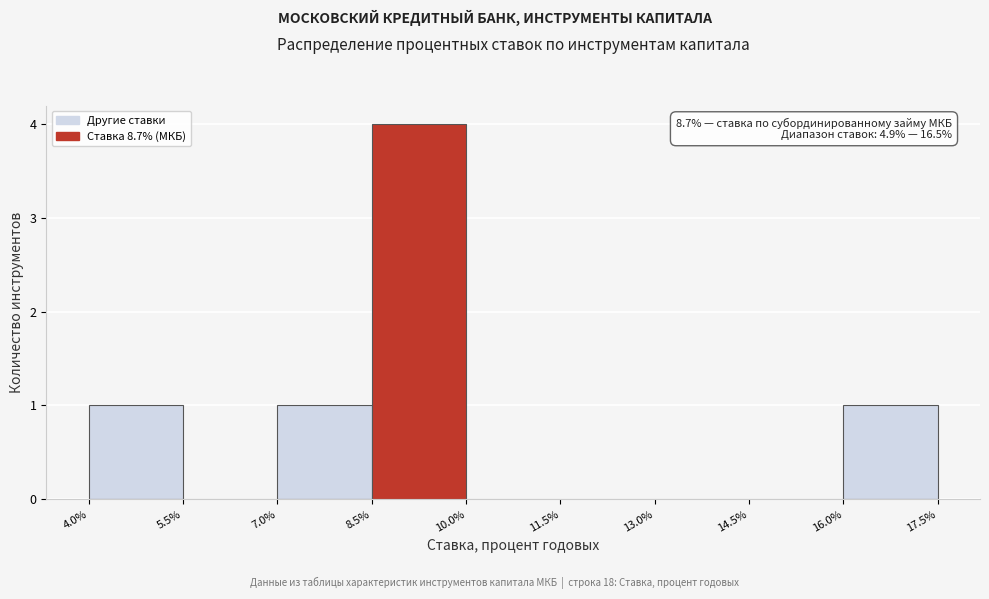

Over which range of the x-axis is the bar tallest?

8.5% to 10.0%